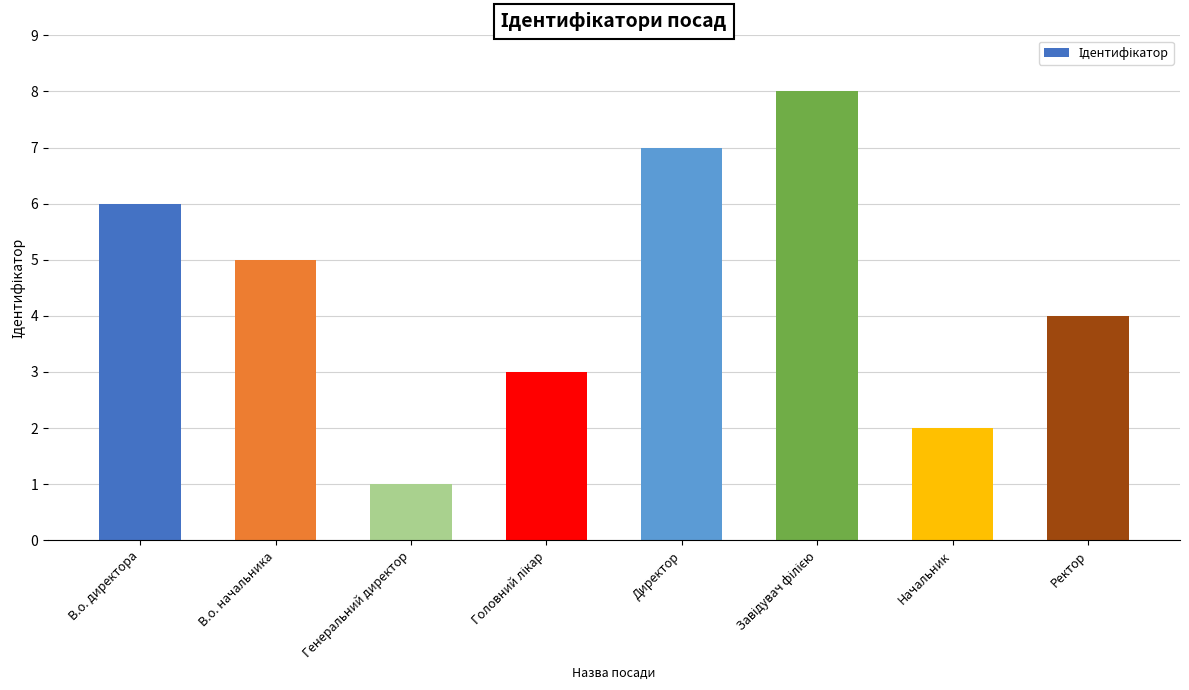

What is the label of the 5th bar from the left?

Директор